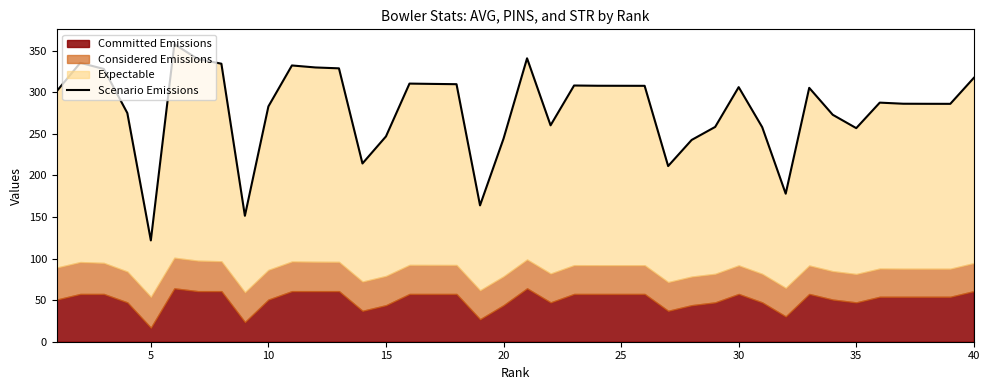

Does the chart display data point markers on the line(s)?

No